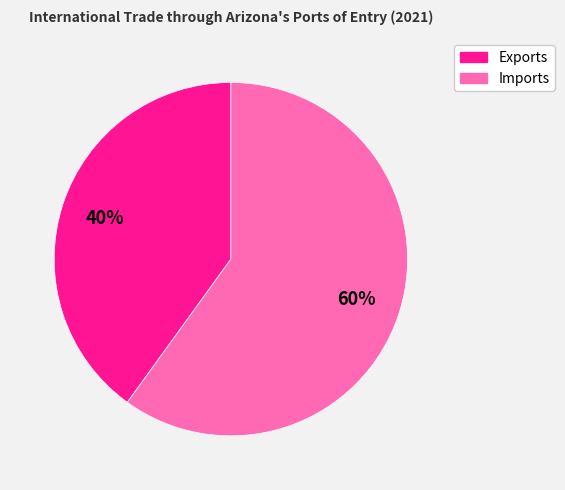

How many segments does this pie chart have?

2